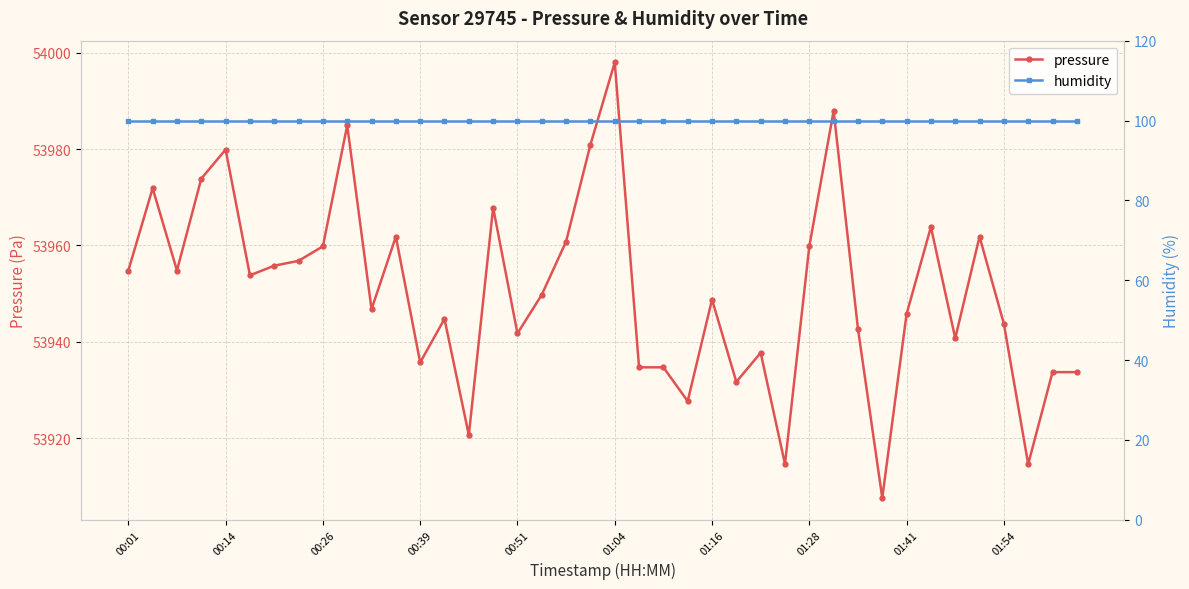

What is the minimum value for pressure?

53907.6